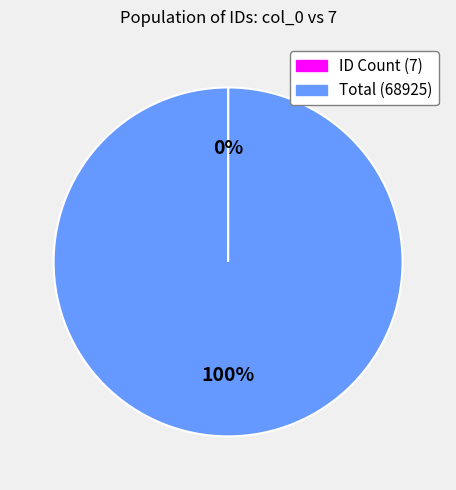

To the nearest percent, what portion does Total (68925) represent?

100%